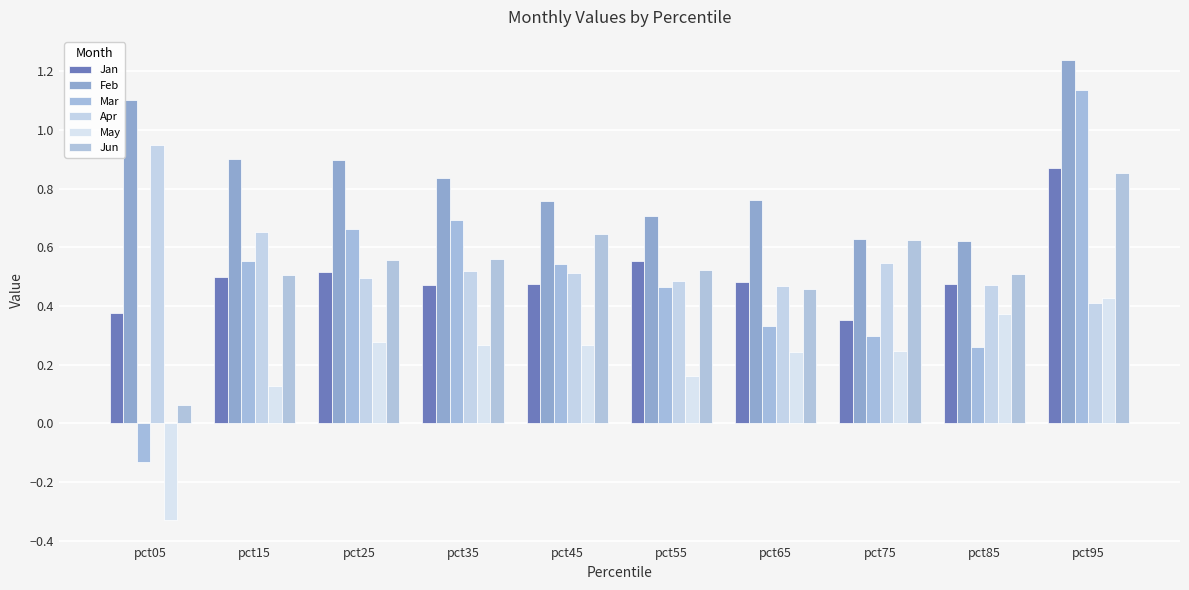

How many groups of bars are there?

10